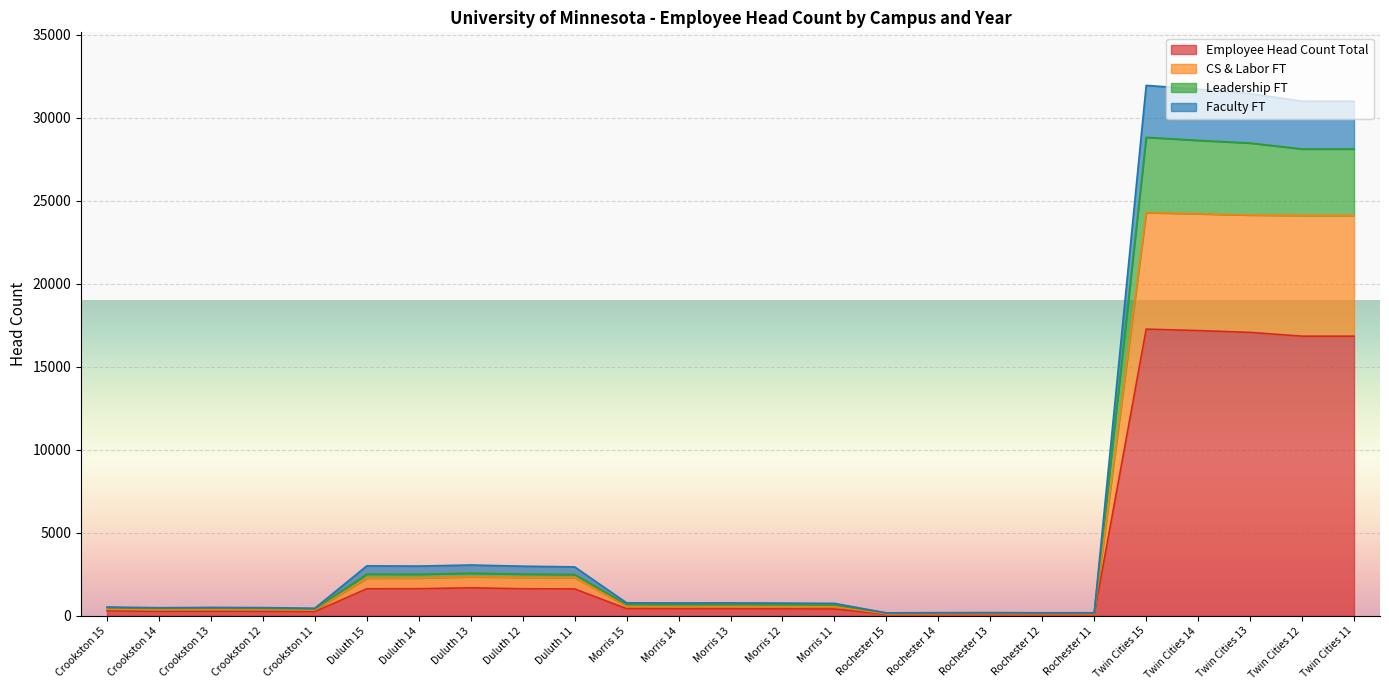

How many interior local valleys does the Faculty FT series have?

6